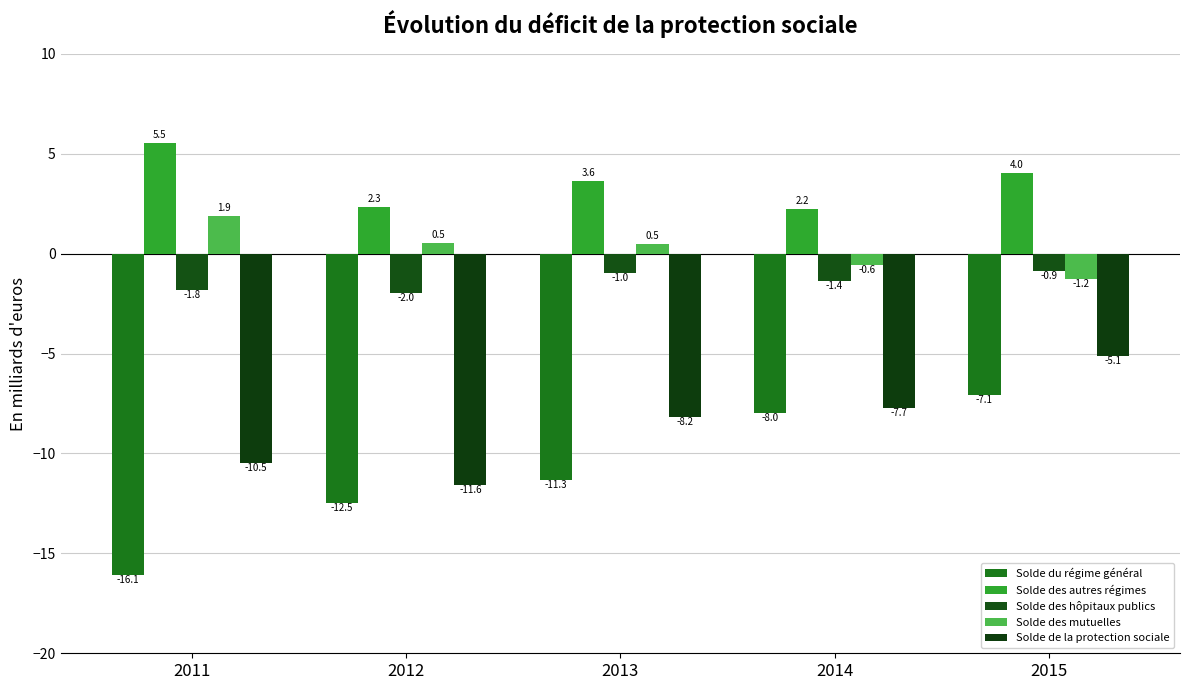

What is the value of the Solde de la protection sociale bar at the 5th from the left?

-5.1